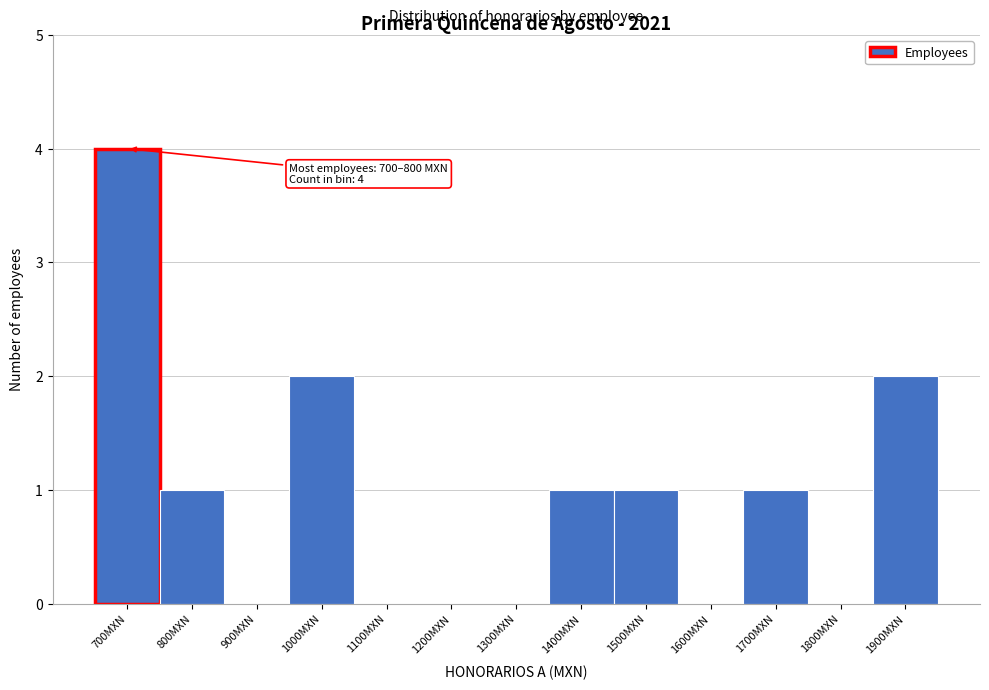

Reading right to left, extract all data points from this chart.

1900MXN=2	1800MXN=0	1700MXN=1	1600MXN=0	1500MXN=1	1400MXN=1	1300MXN=0	1200MXN=0	1100MXN=0	1000MXN=2	900MXN=0	800MXN=1	700MXN=4